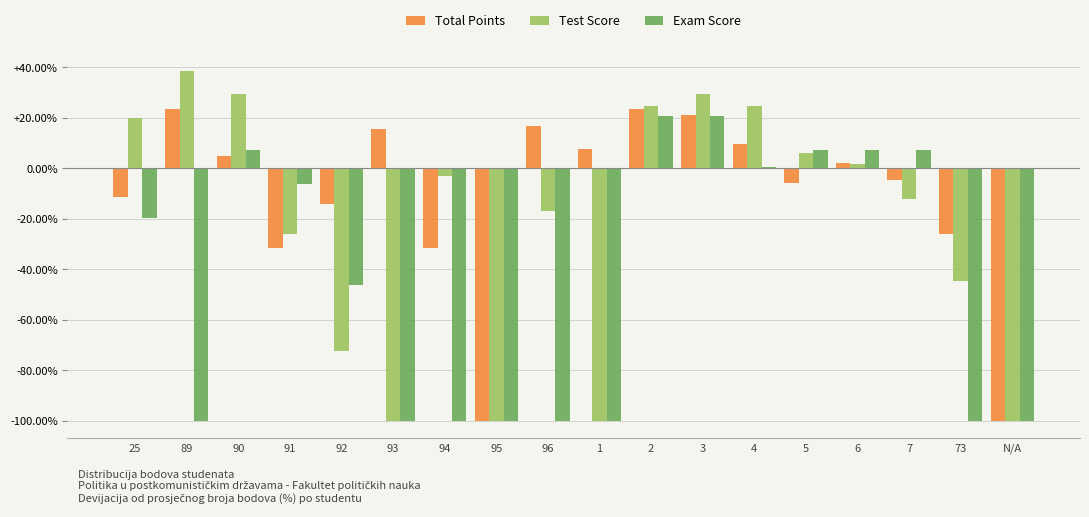

What position from the right is 1?

9